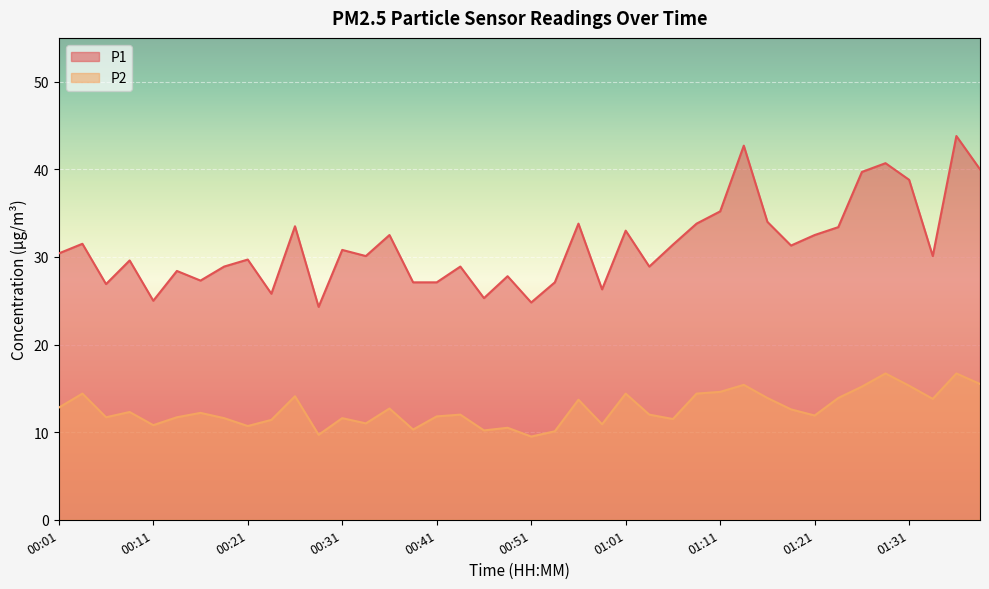

The P2 series shows 8.4 at 01:14. True or false?

False